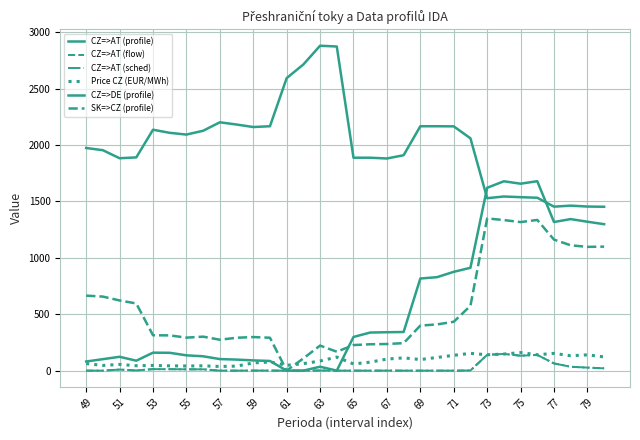

Does the chart have visible grid lines?

Yes